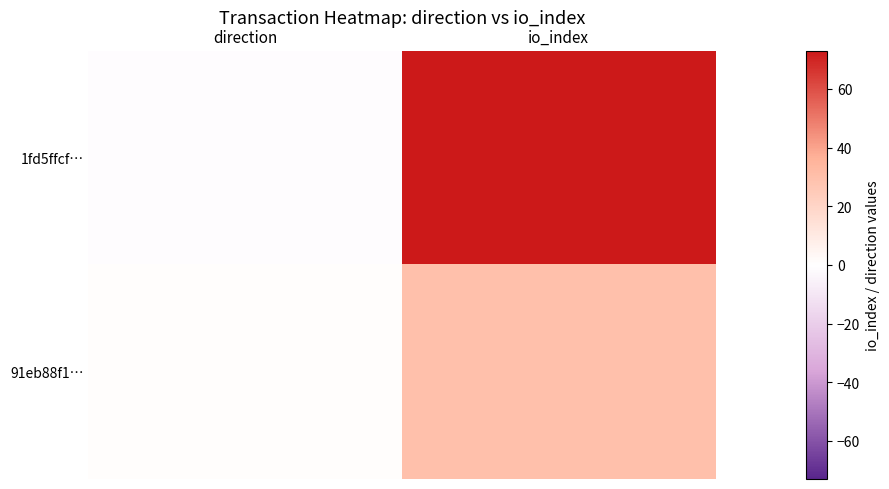

Rank the series by their average value, from highest to lowest.

1fd5ffcf…, 91eb88f1…